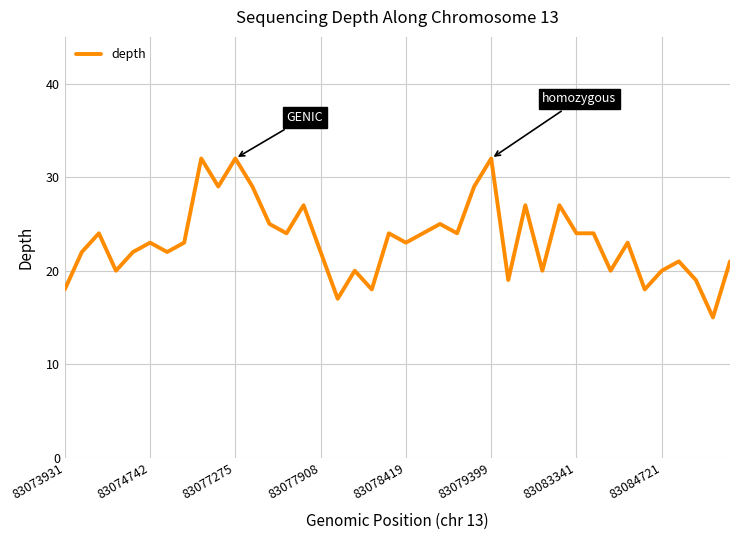

What is the smallest value displayed?

15